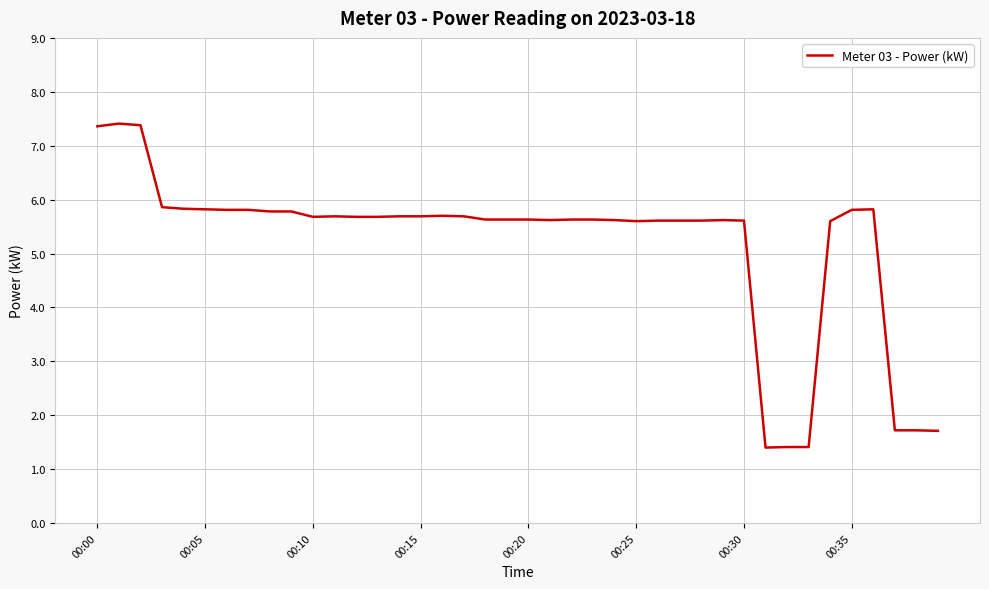

What is the difference between the maximum and minimum values?

6.0